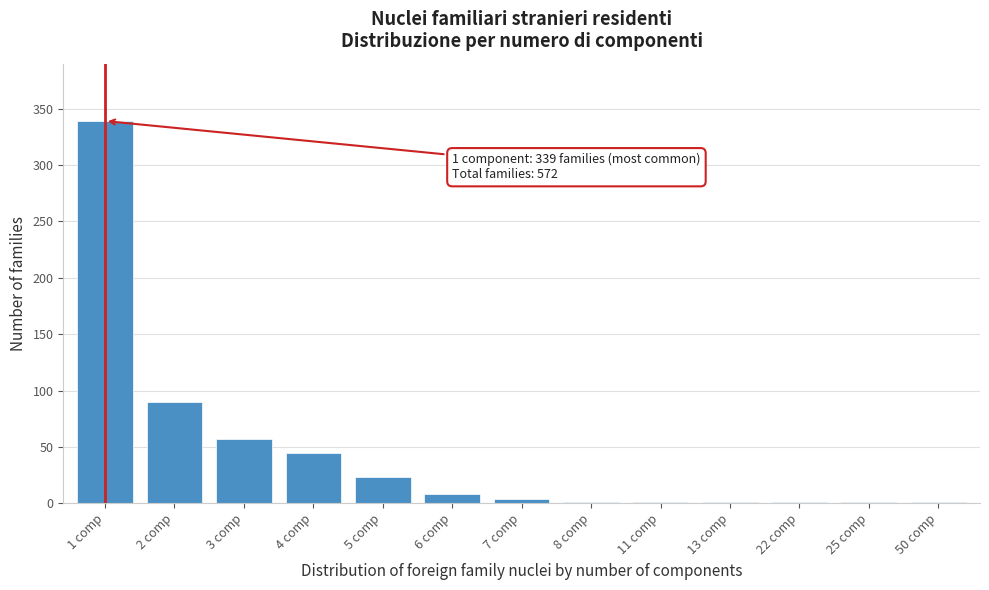

Reading left to right, transcribe all the data shown in this chart.

1 comp=339	2 comp=90	3 comp=57	4 comp=45	5 comp=23	6 comp=8	7 comp=4	8 comp=1	11 comp=1	13 comp=1	22 comp=1	25 comp=1	50 comp=1